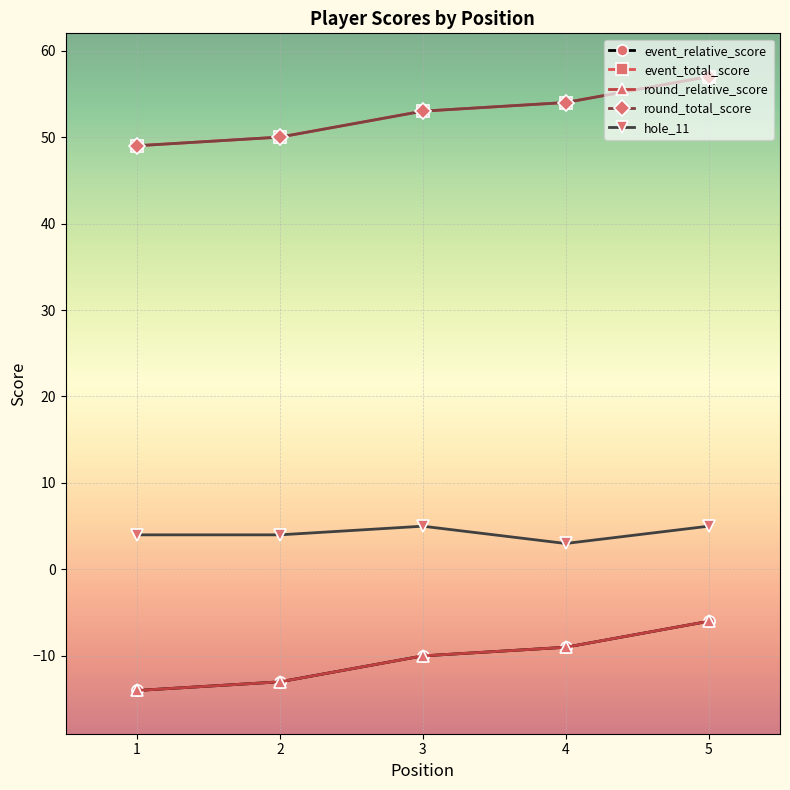

How many lines are shown in the chart?

5